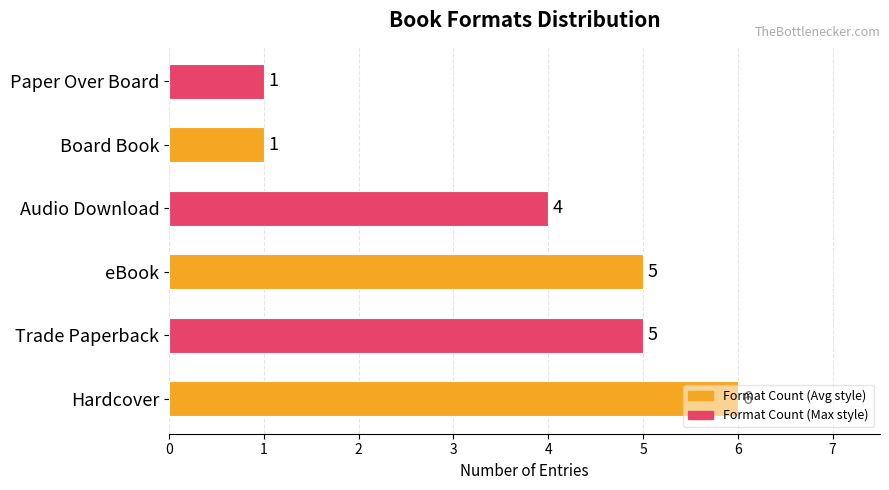

Does the chart contain stacked bars?

No